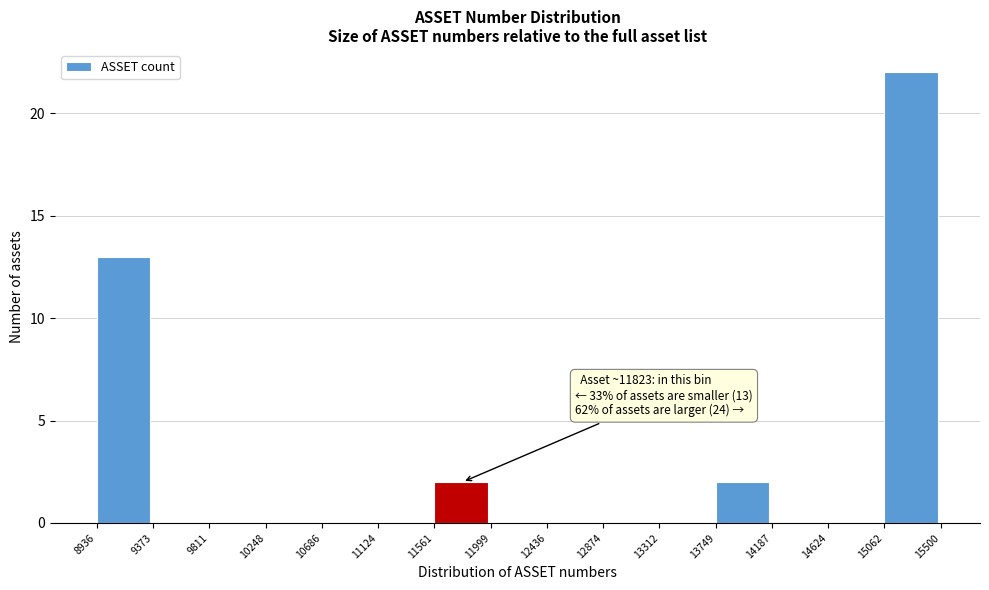

Which range on the x-axis has the tallest bar?

15062 to 15500